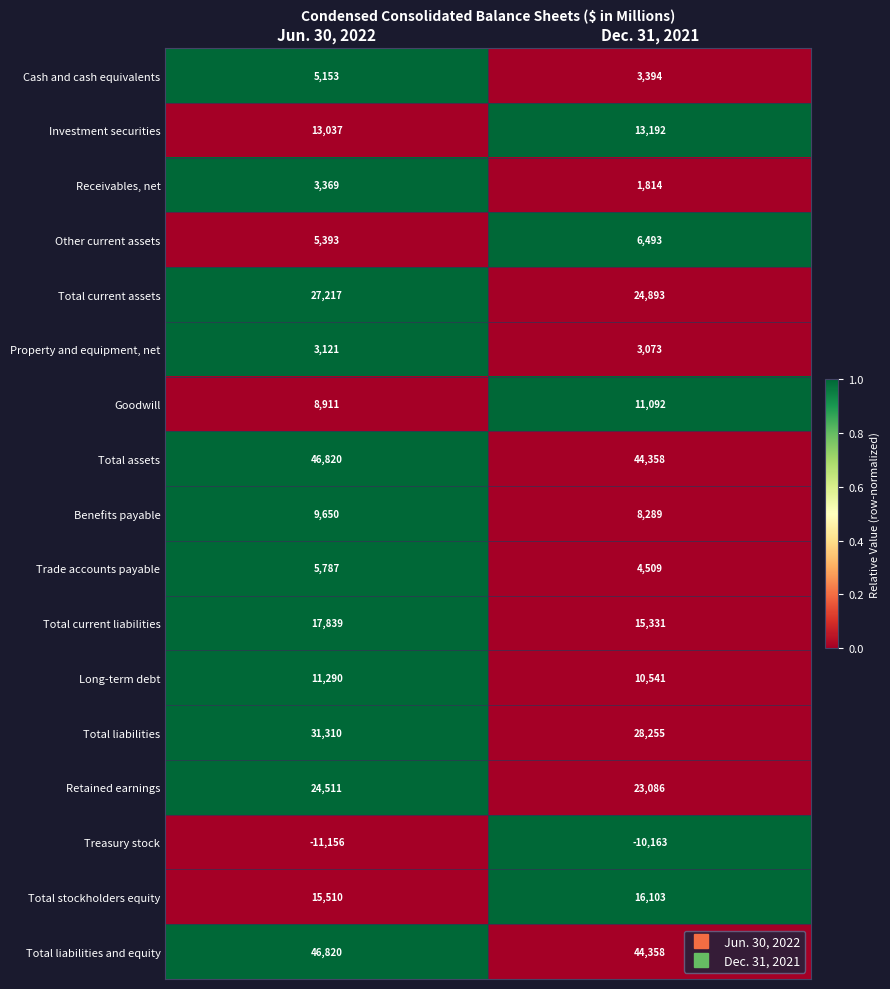

Rank the categories by Receivables, net value from highest to lowest.

Jun. 30, 2022, Dec. 31, 2021